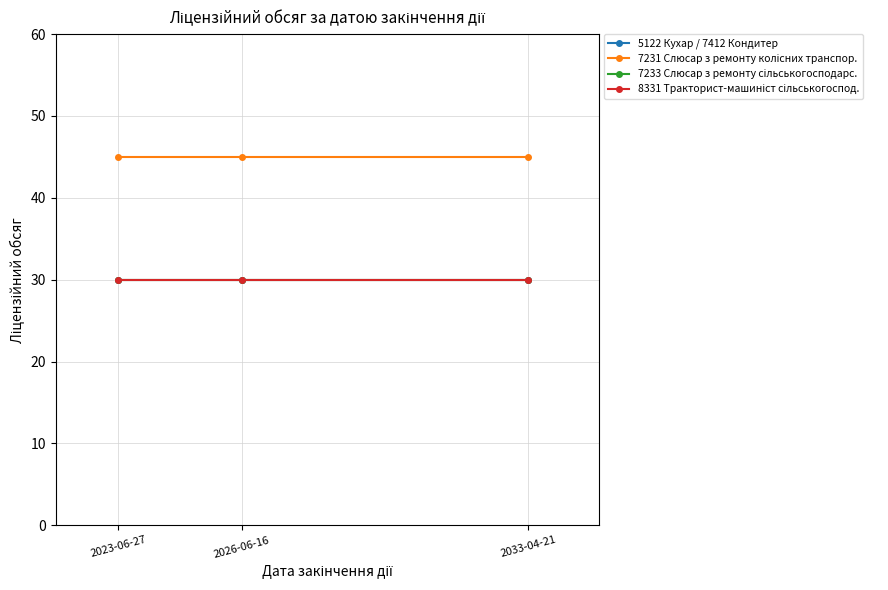

Which series has the widest spread of values?

5122 Кухар / 7412 Кондитер